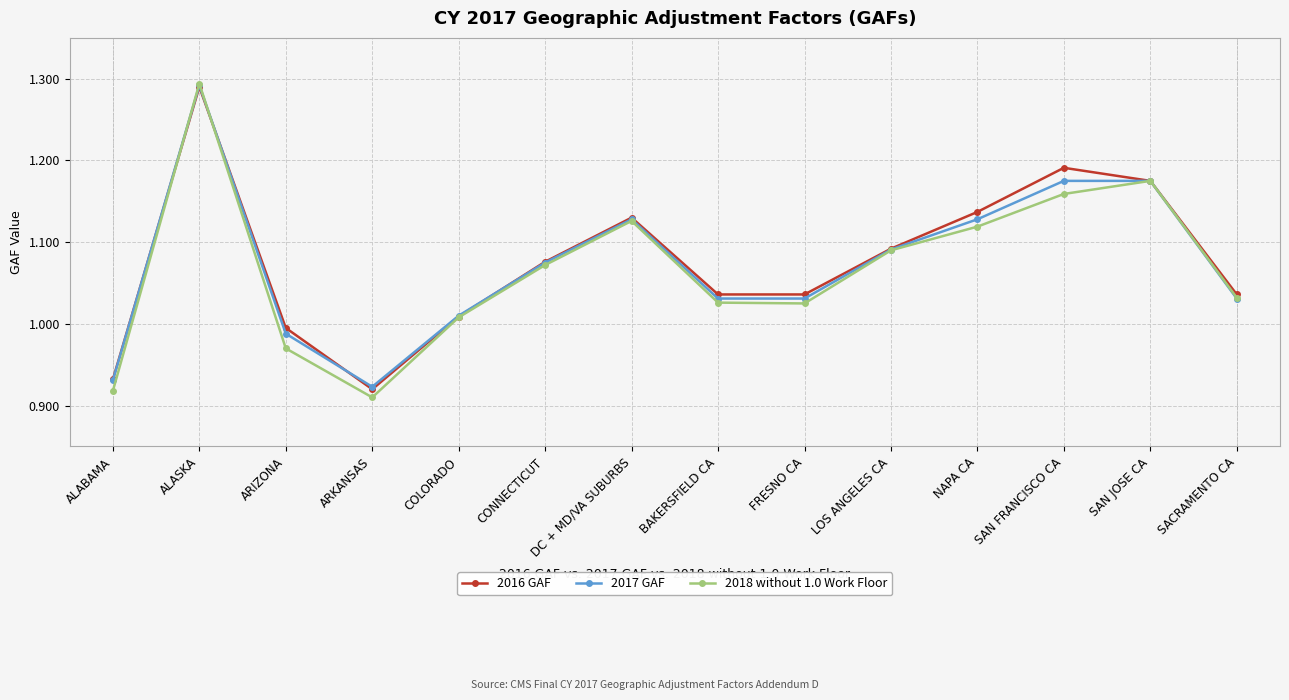

The 2017 GAF series shows 0.7 at ARIZONA. True or false?

False